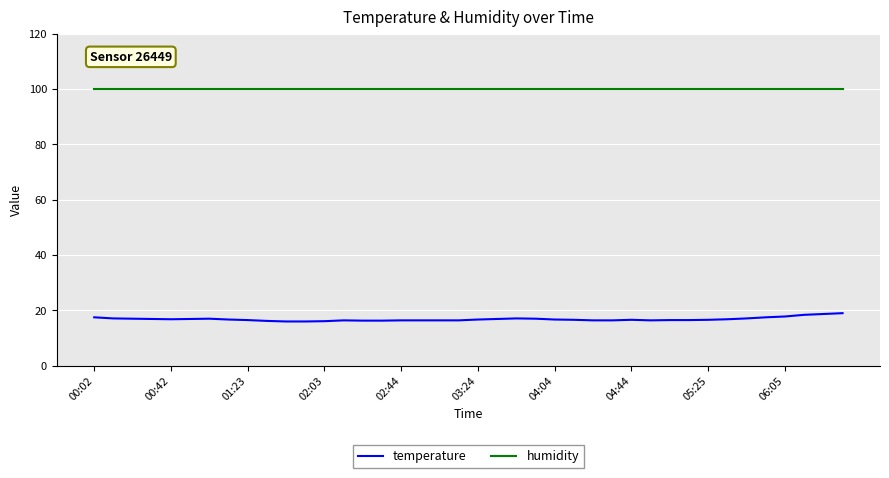

What is the minimum value for temperature?

16.0